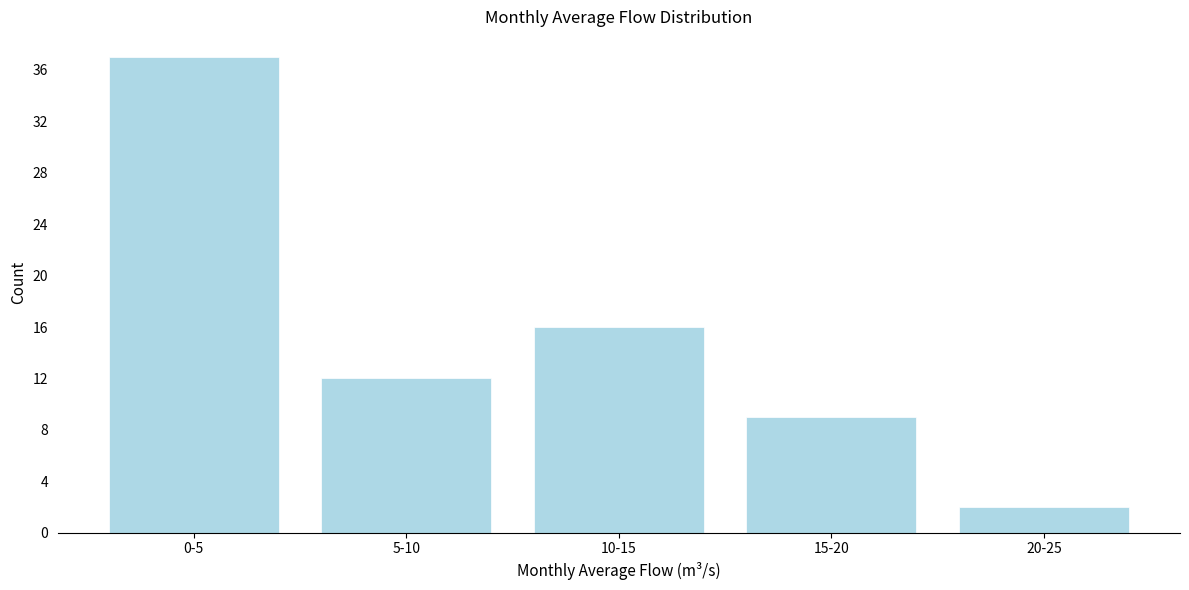

Reading right to left, list all the values displayed in this chart.

2	9	16	12	37